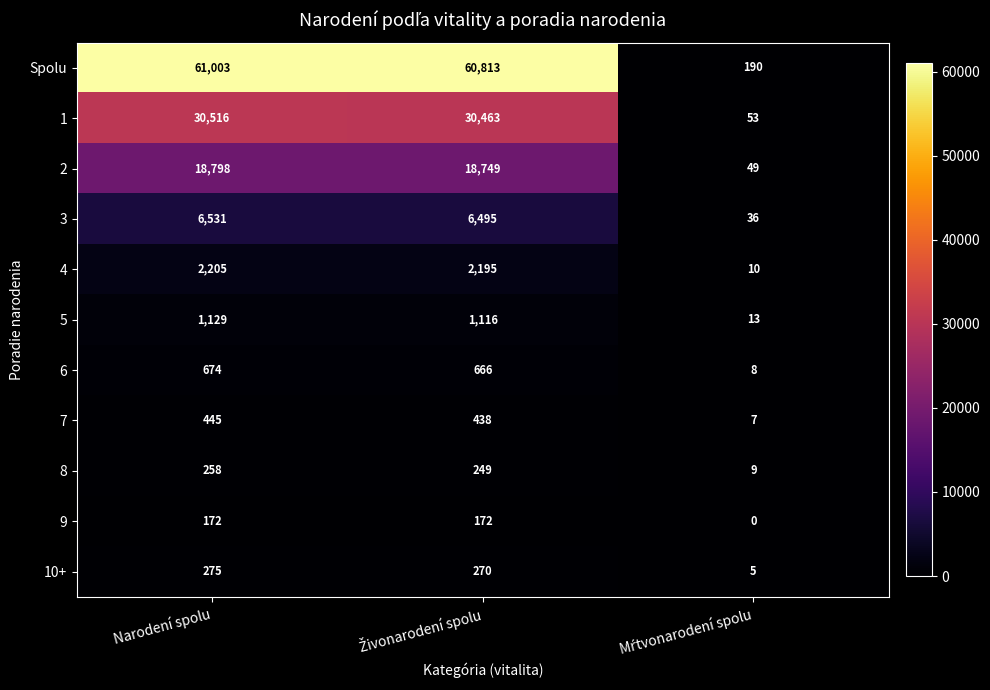

At which category does the chart reach its peak across all series?

Narodení spolu